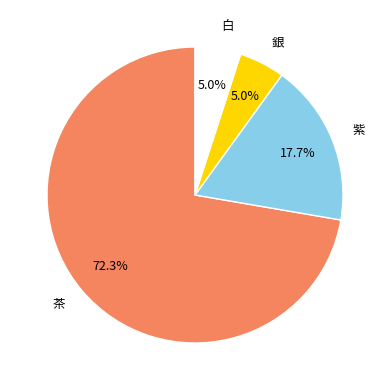

Does 白 account for over 50% of the chart?

No